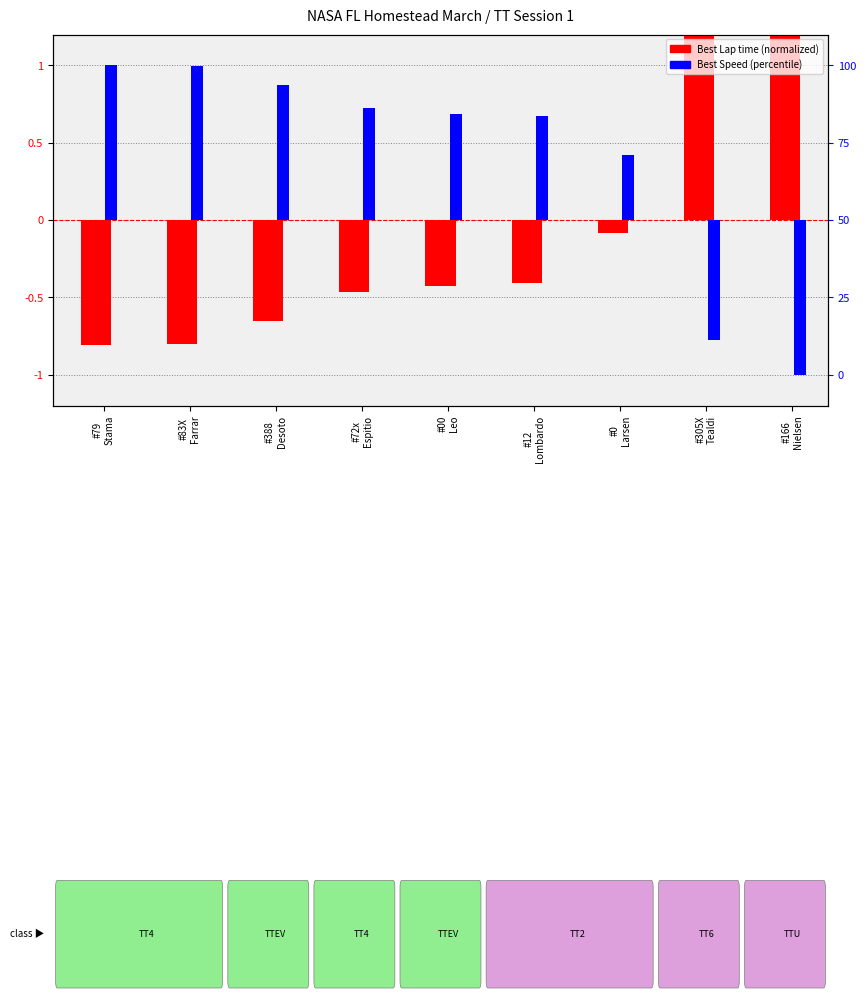

Where does the Best Speed (norm) series first go above 34?

#79
Stama